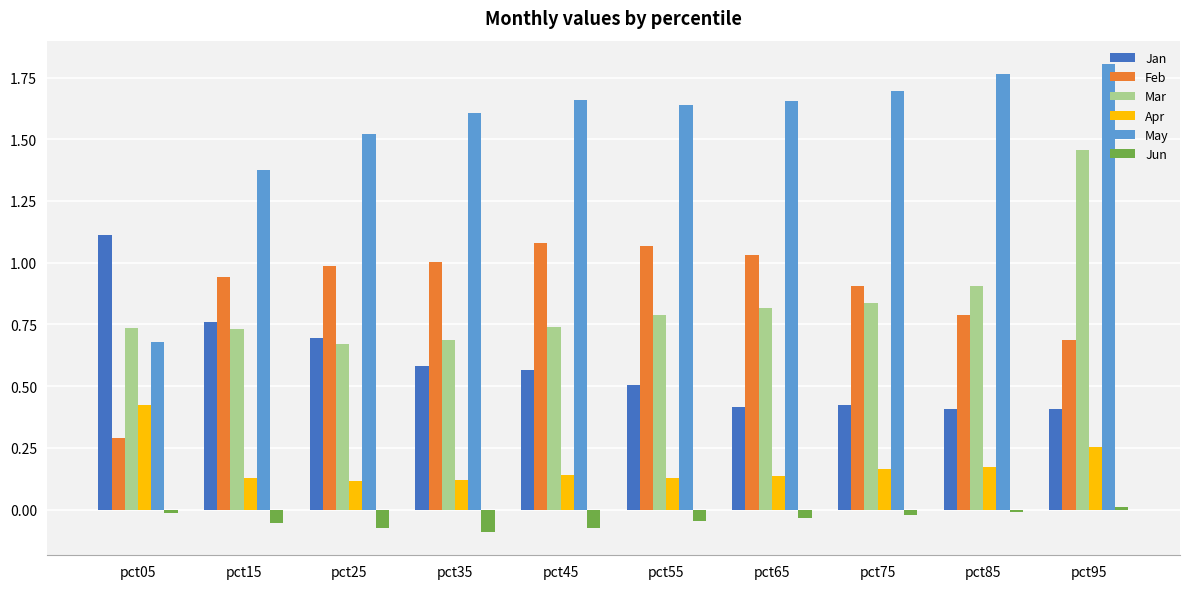

At which category is the sum across all series the highest?

pct95